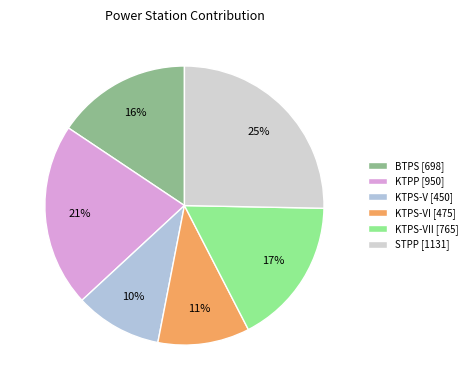

What is the smallest slice in the pie chart?

KTPS-V [450]